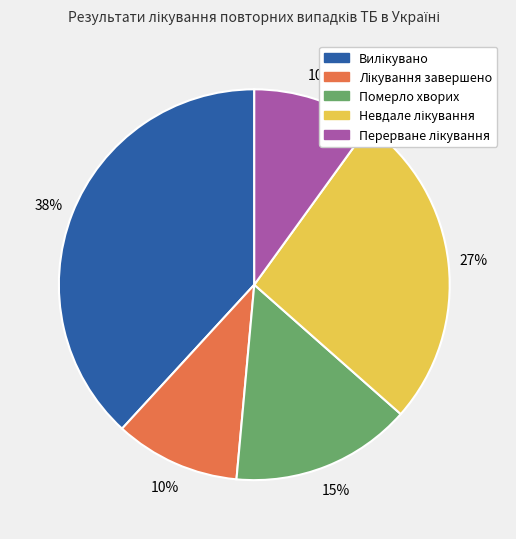

To the nearest percent, what is the average slice percentage?

20%